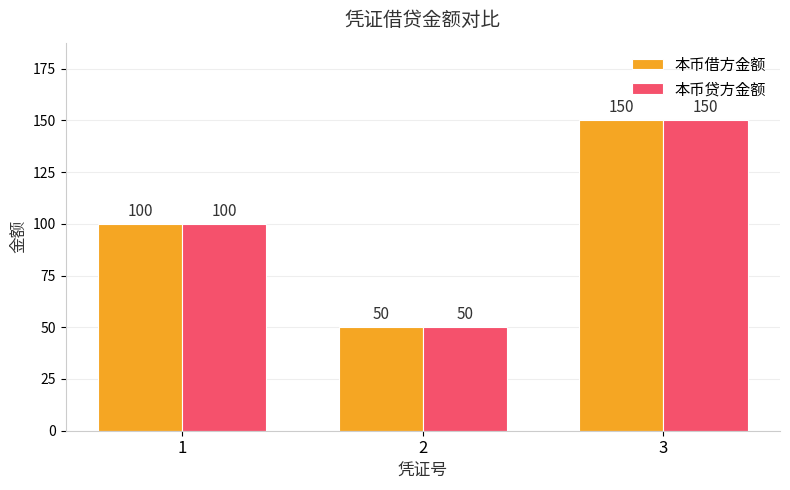

At which label is 本币借方金额 closest to 100?

1